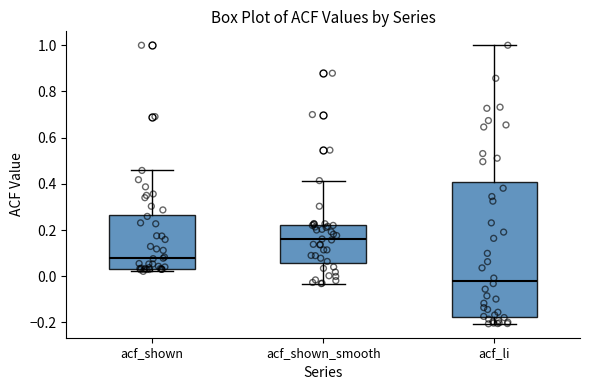

Reading left to right, read every box against the y-axis: the position of its median line, the range the box covers, and the ends of its whiskers. The values are not printed on the chart, so give them approximately, as read against the axis.

acf_shown: median 0.08, box 0.04 to 0.26, whiskers 0.02 to 0.46
acf_shown_smooth: median 0.16, box 0.06 to 0.22, whiskers -0.04 to 0.42
acf_li: median -0.02, box -0.18 to 0.40, whiskers -0.20 to 1.00